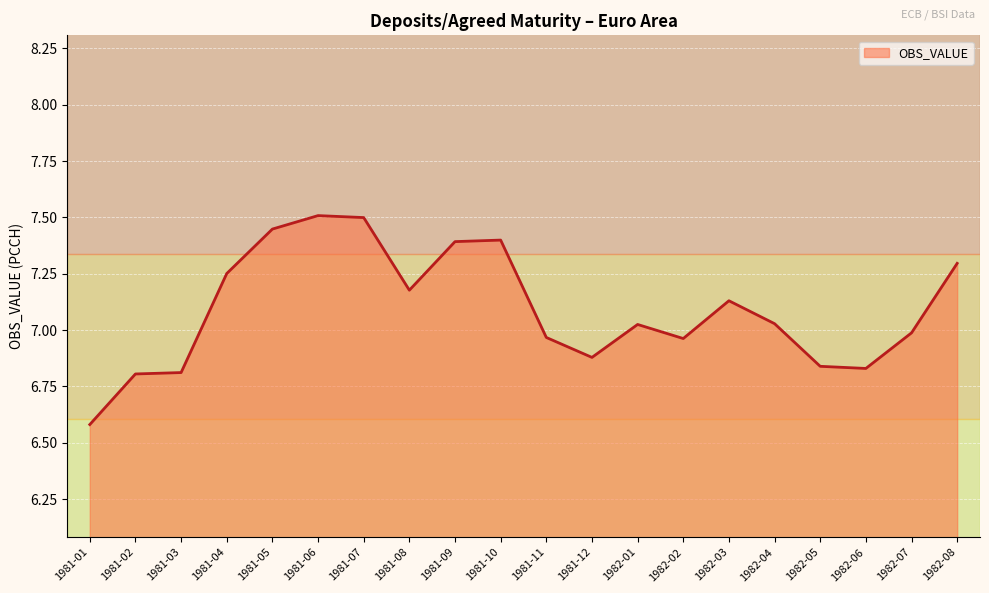

True or false: the data shows 2.9 at 1981-12.

False